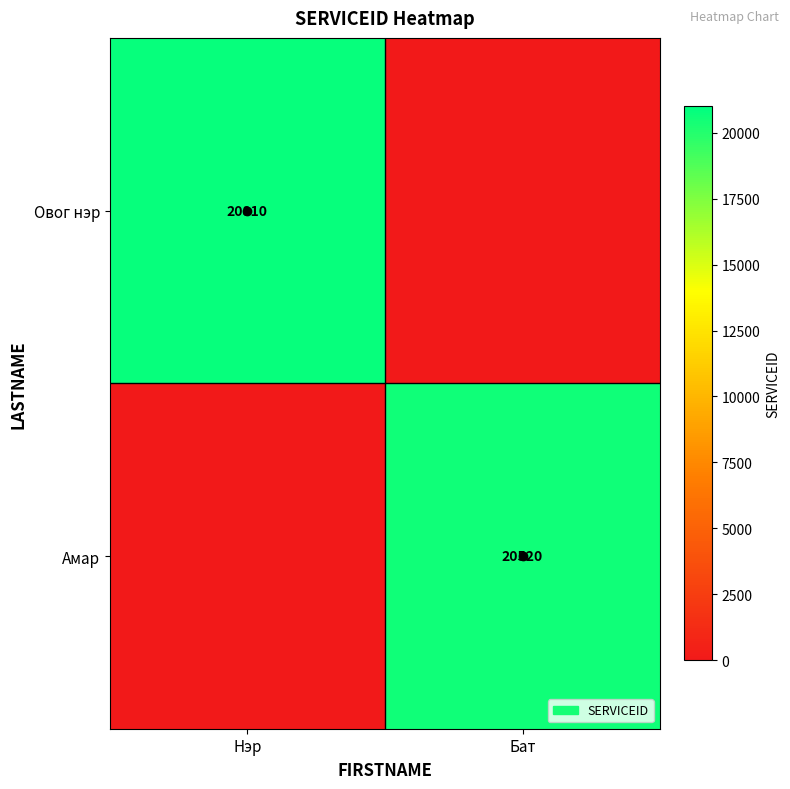

True or false: Овог нэр has a value of 29569 at Нэр.

False